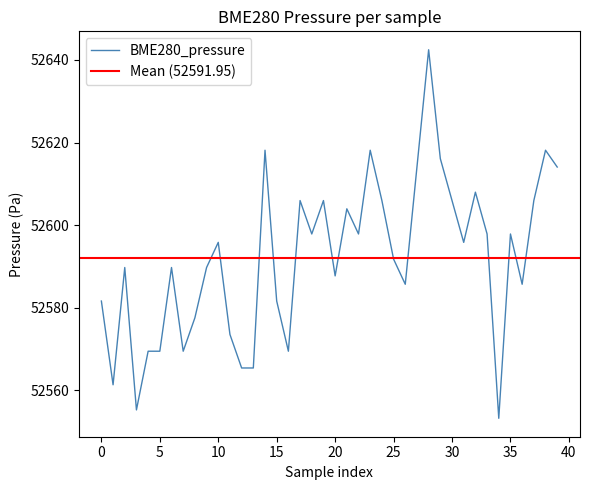

The value at 23 is 52618.1. True or false?

True